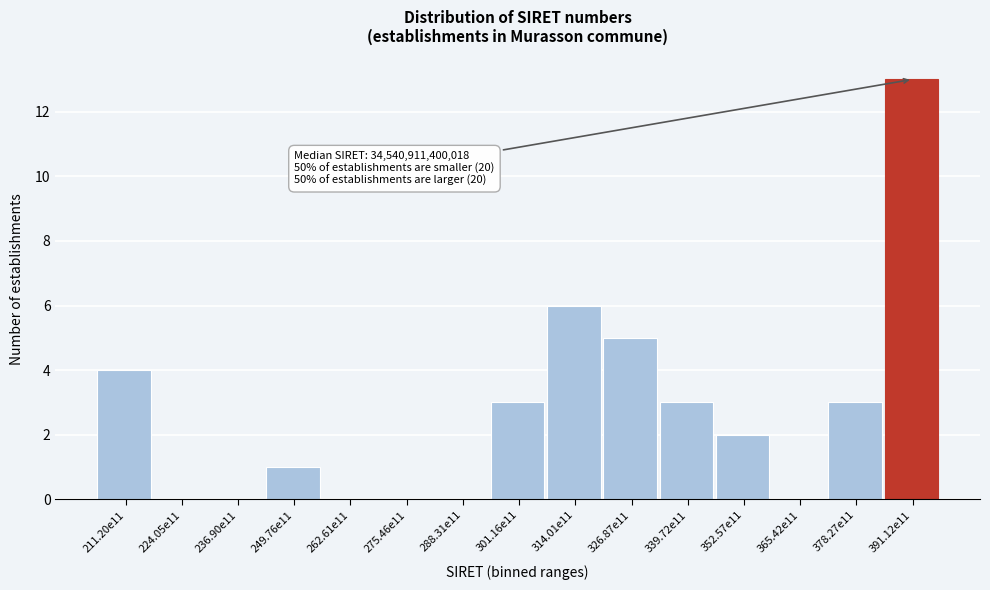

Reading right to left, list all the values displayed in this chart.

391.12e11=13	378.27e11=3	365.42e11=0	352.57e11=2	339.72e11=3	326.87e11=5	314.01e11=6	301.16e11=3	288.31e11=0	275.46e11=0	262.61e11=0	249.76e11=1	236.90e11=0	224.05e11=0	211.20e11=4